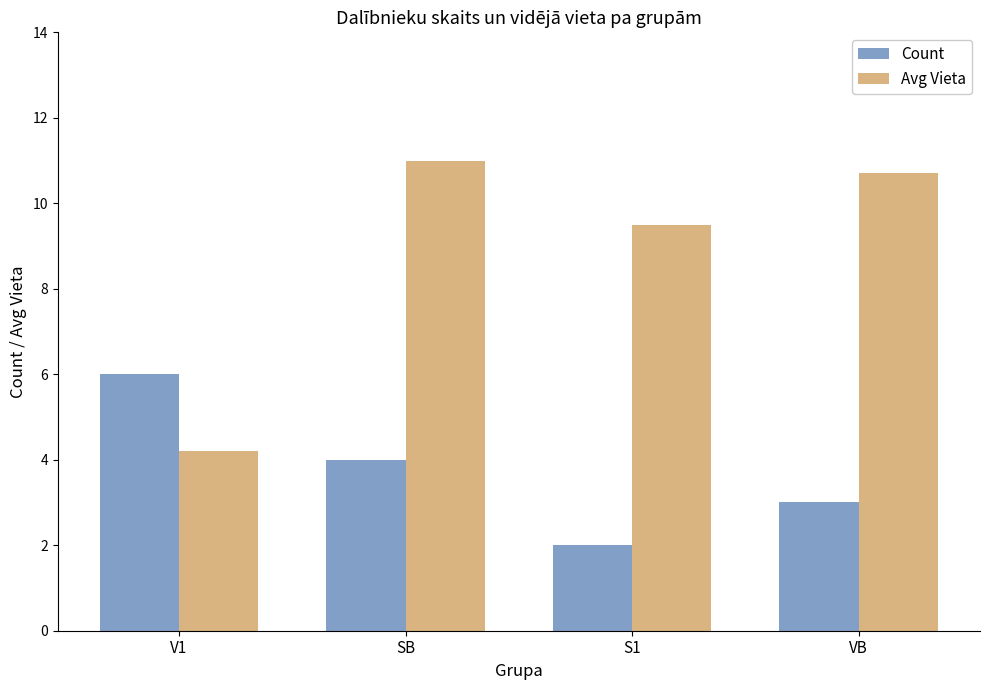

How many distinct data groups are displayed?

2